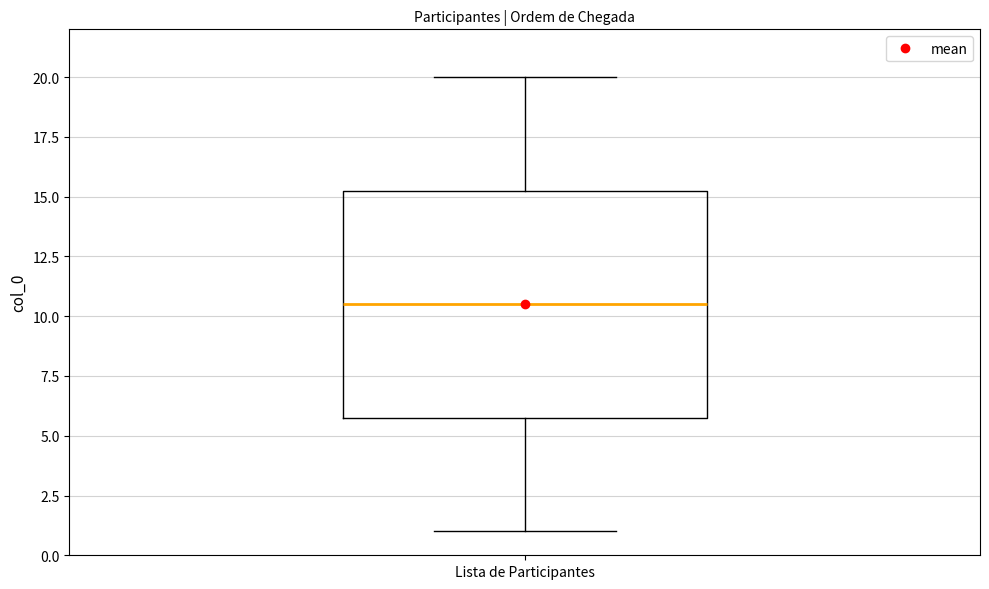

Transcribe this box plot: give where the median line is, the range the box spans, and where the two whiskers end, as read against the y-axis. The values are not printed on the chart, so give them approximately, as read against the axis.

median 10.5, box 6.0 to 15.5, whiskers 1.0 to 20.0